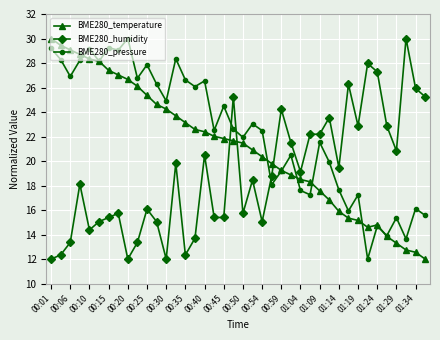

Which series ends up on top after the final intersection of BME280_temperature and BME280_humidity?

BME280_humidity